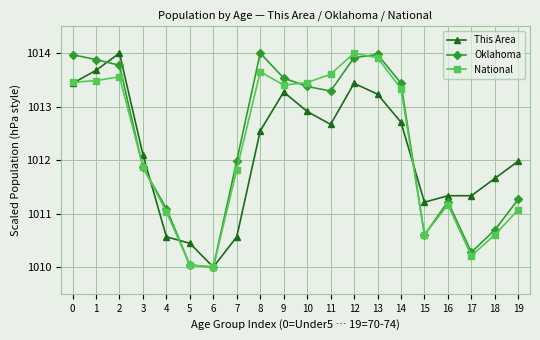

True or false: Oklahoma has a value of 1010.6 at 15.

True